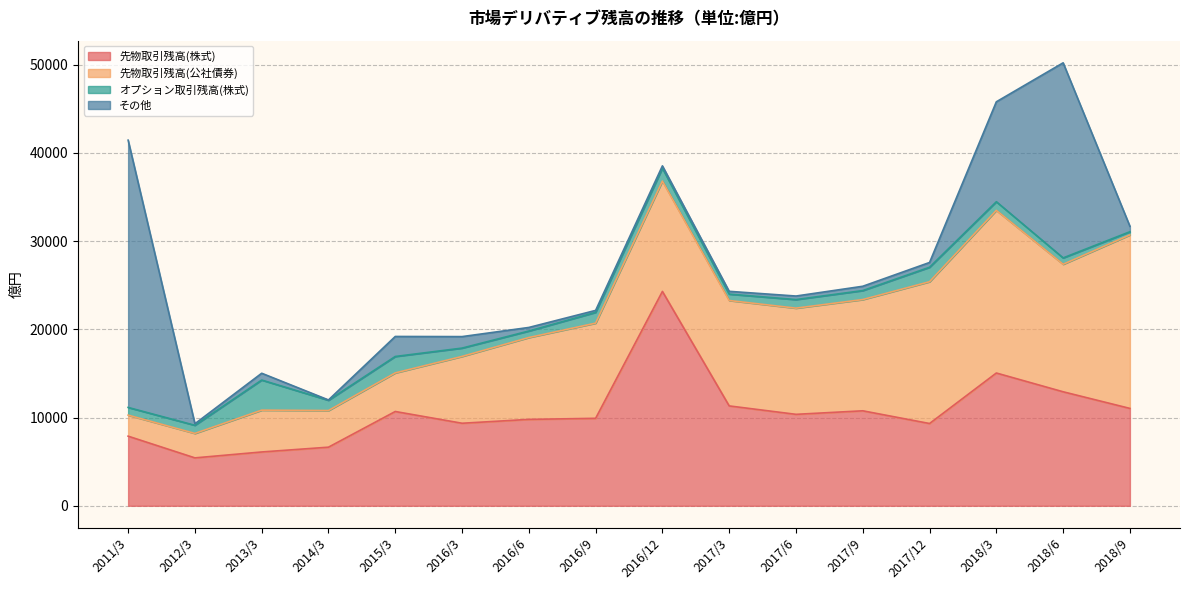

What is the sum of all 先物取引残高(株式) values?

170872.5